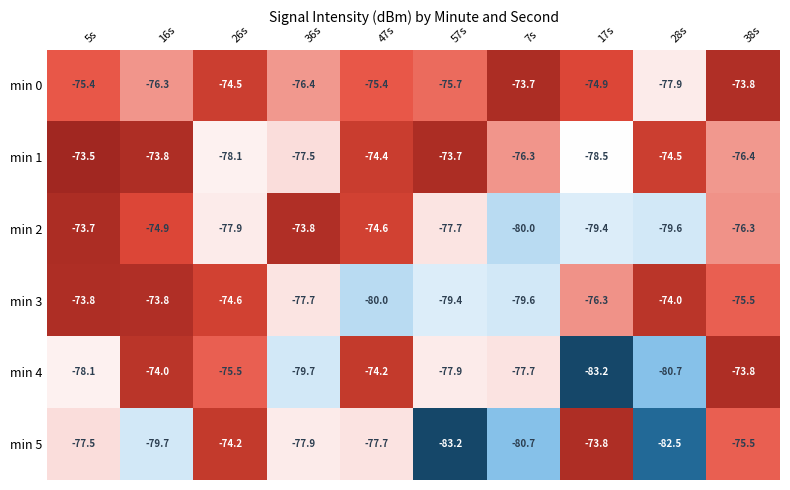

How many distinct data groups are displayed?

6